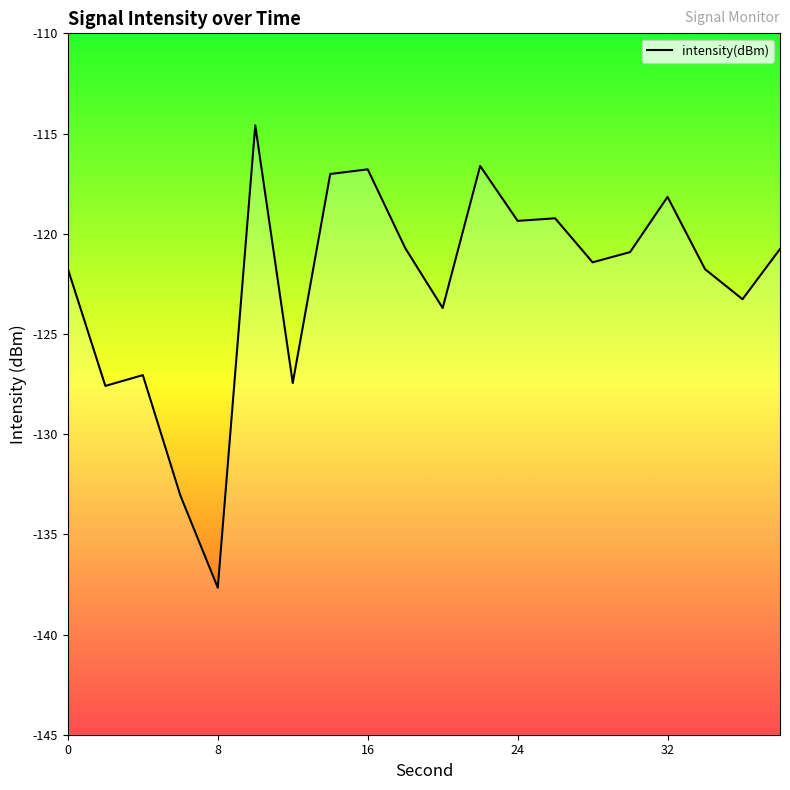

Rank the categories by value from highest to lowest.

5, 11, 8, 7, 16, 13, 12, 9, 19, 15, 14, 0, 17, 18, 10, 16, 6, 8, 24, 32